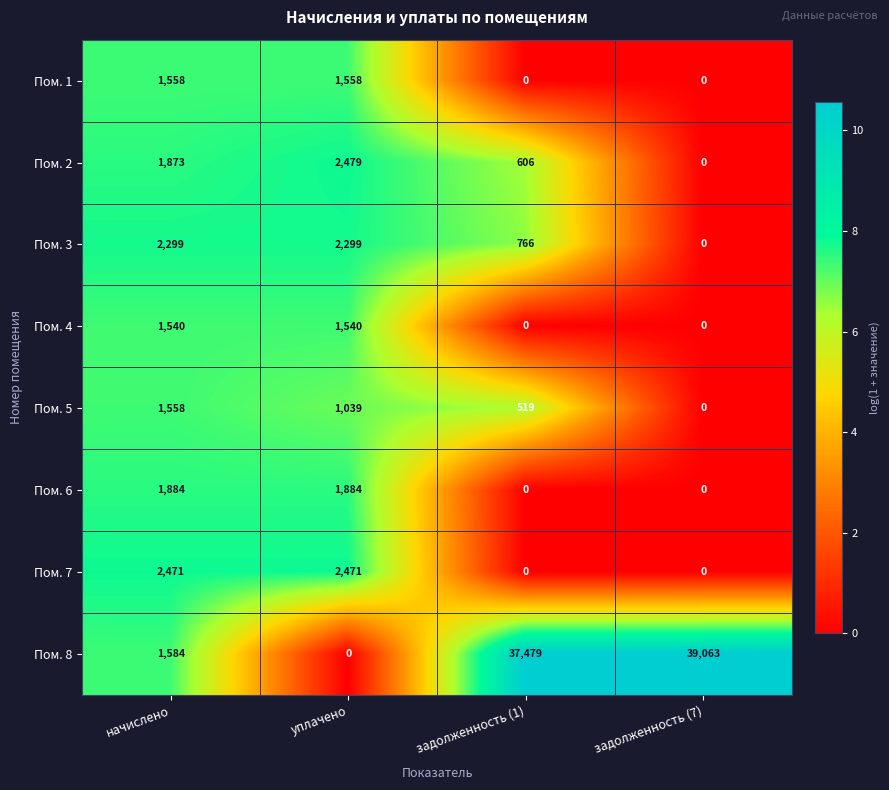

What is the sum of all Пом. 6 values?

3768